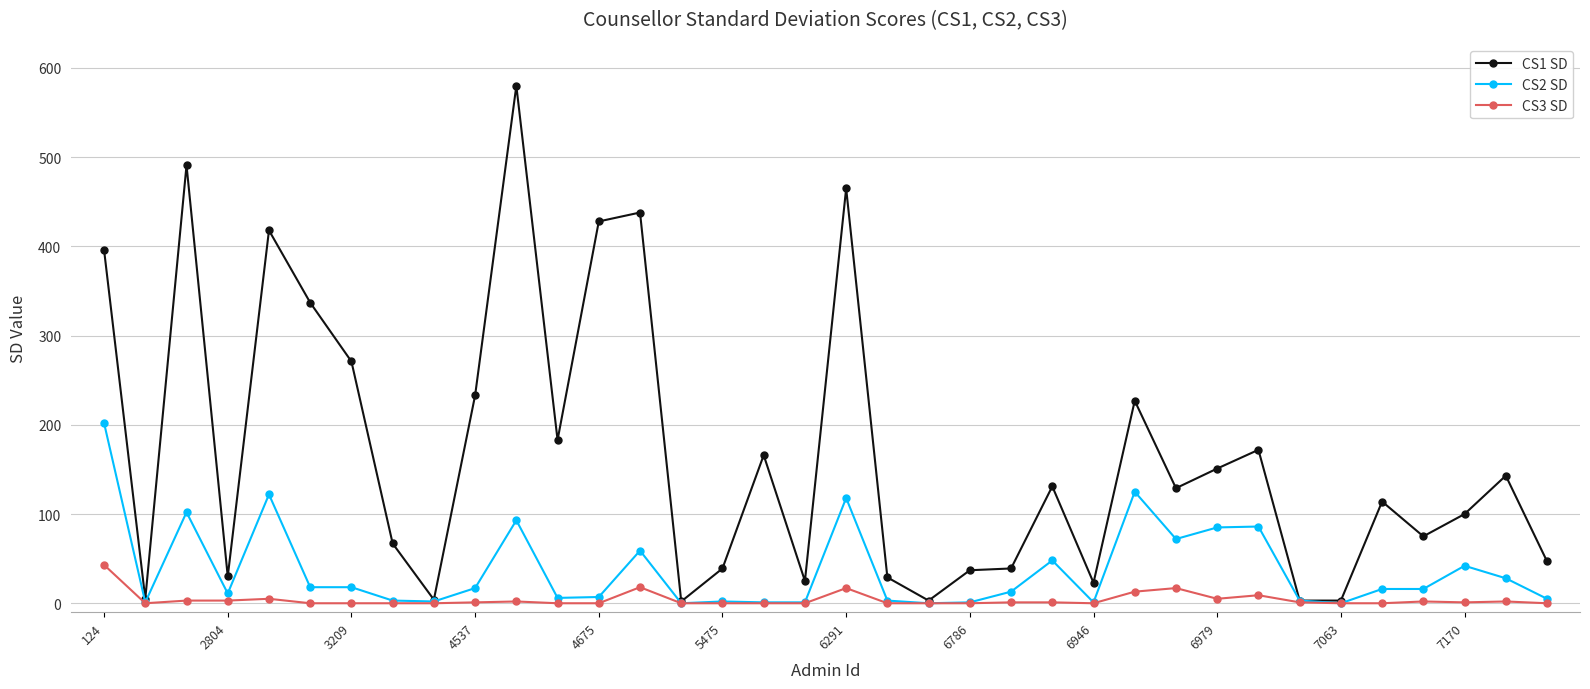

Does the chart have visible grid lines?

Yes